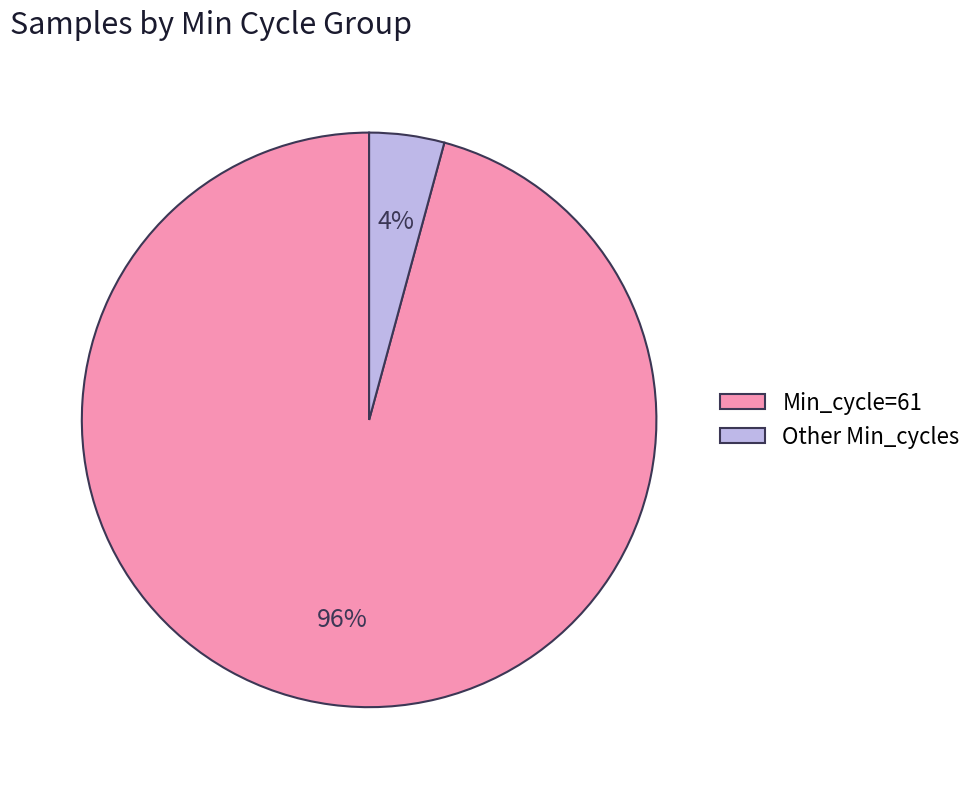

How many slices are in this pie chart?

2